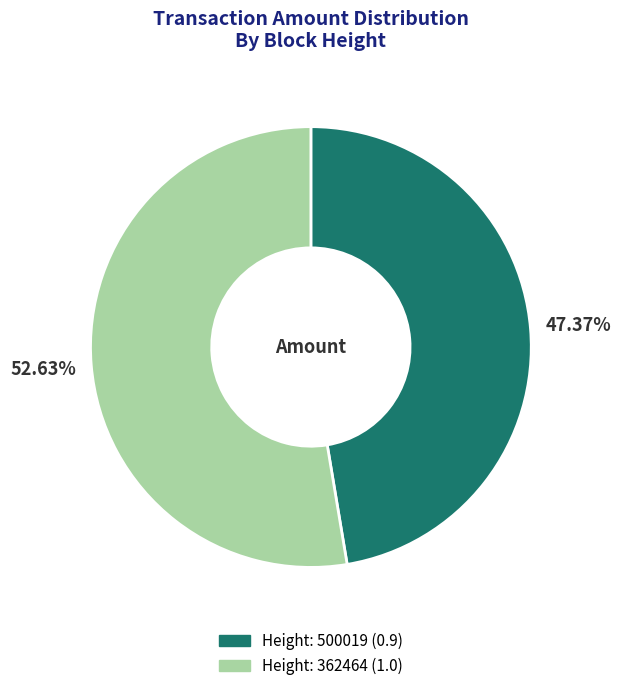

Is there a majority slice in this chart?

Yes